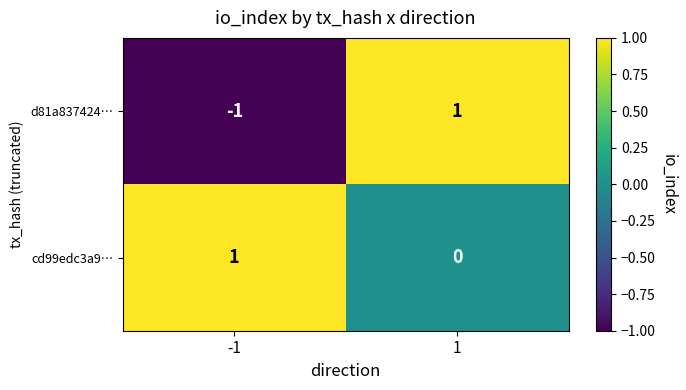

At 1, list the series in order from largest to smallest.

d81a837424…, cd99edc3a9…